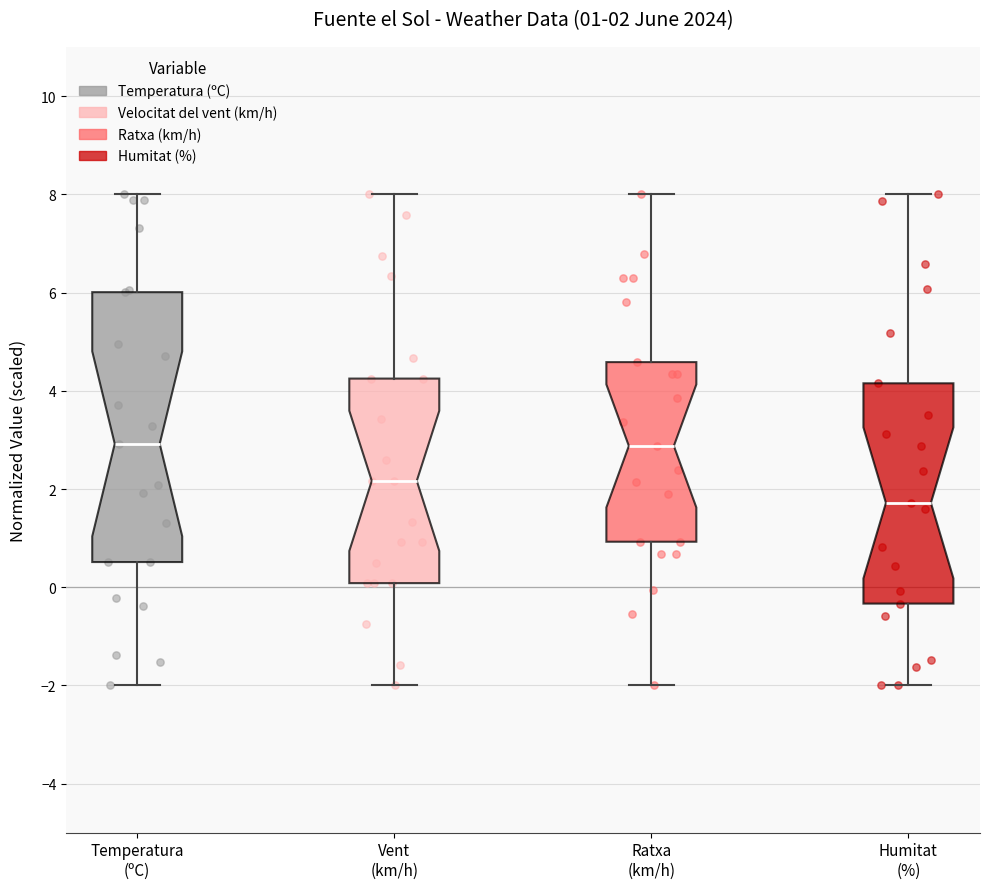

Which box is the tallest, from its lower edge to its upper edge?

Temperatura (ºC)